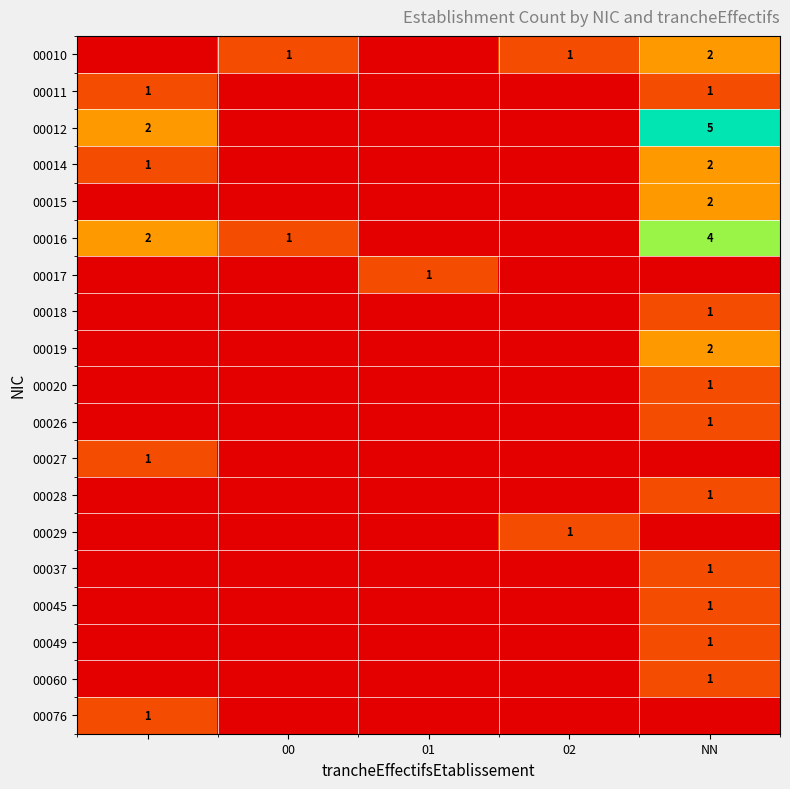

Which series has the largest range (max minus min)?

00012